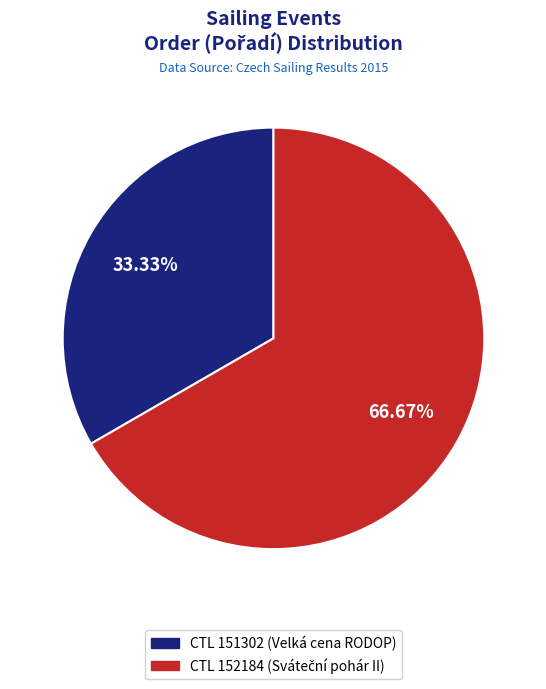

Is there any slice that represents more than half of the pie?

Yes